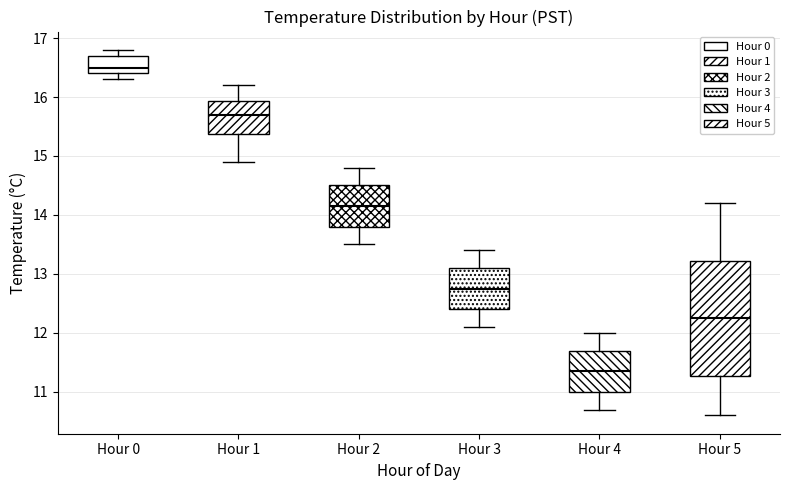

Which box is the tallest, from its lower edge to its upper edge?

Hour 5